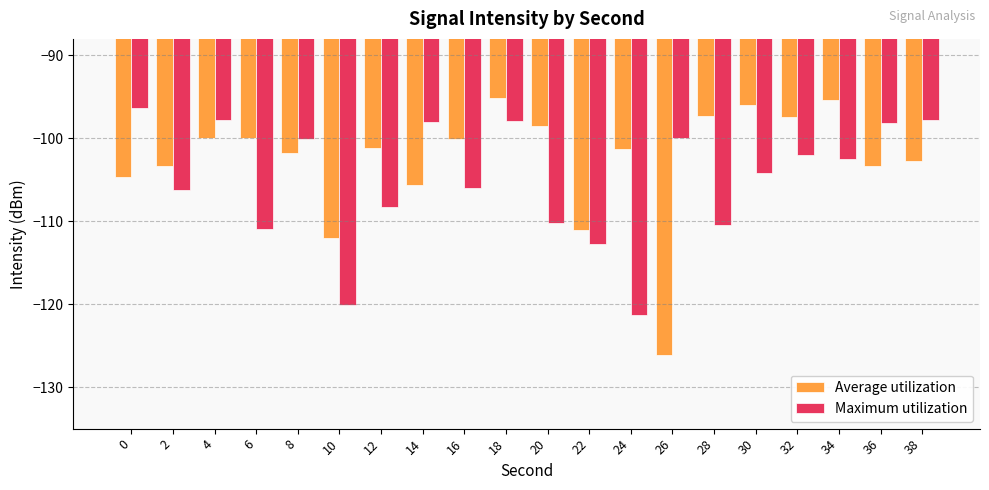

What is the approximate value of Maximum utilization at 14?

-98.0